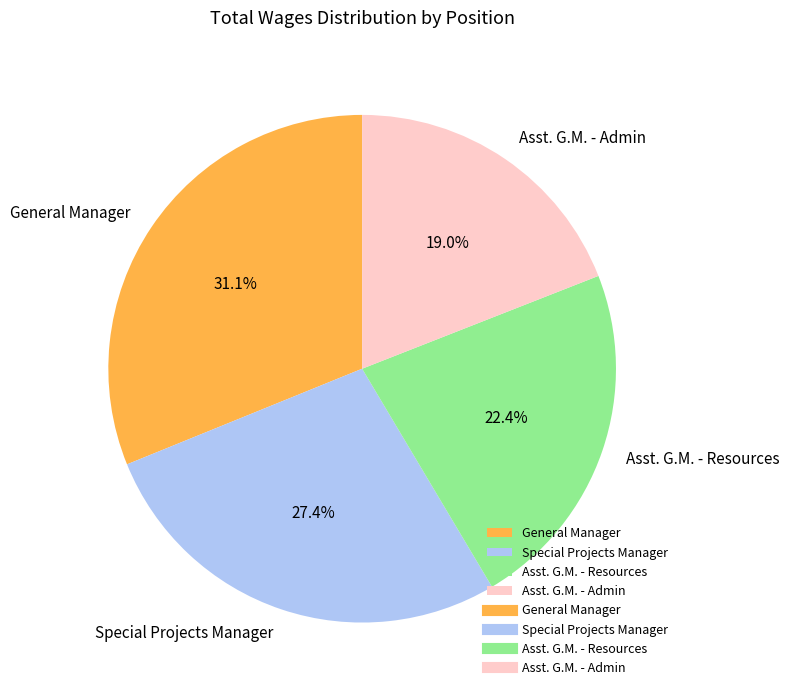

To the nearest percent, what percentage of the pie is Asst. G.M. - Resources?

22%